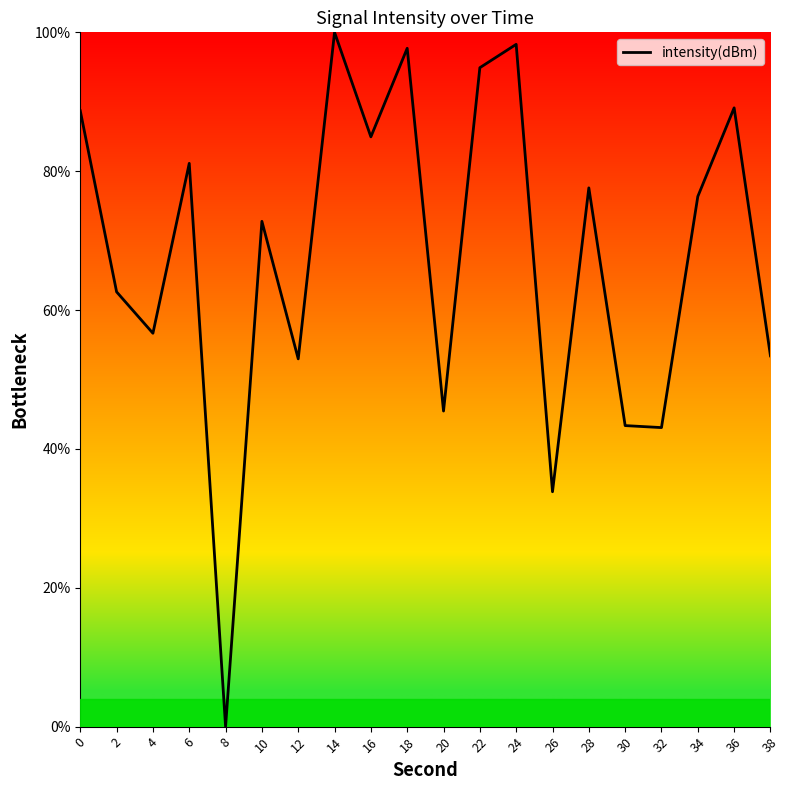

Which has a higher value, 2 or 22?

22